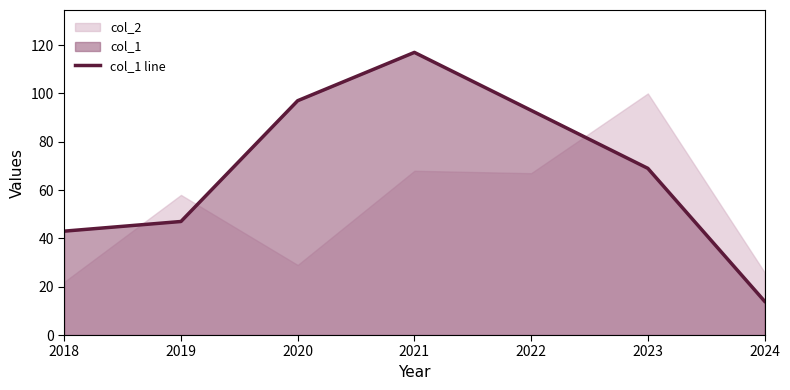

Rank the categories by value from highest to lowest.

2021, 2020, 2022, 2023, 2019, 2018, 2024